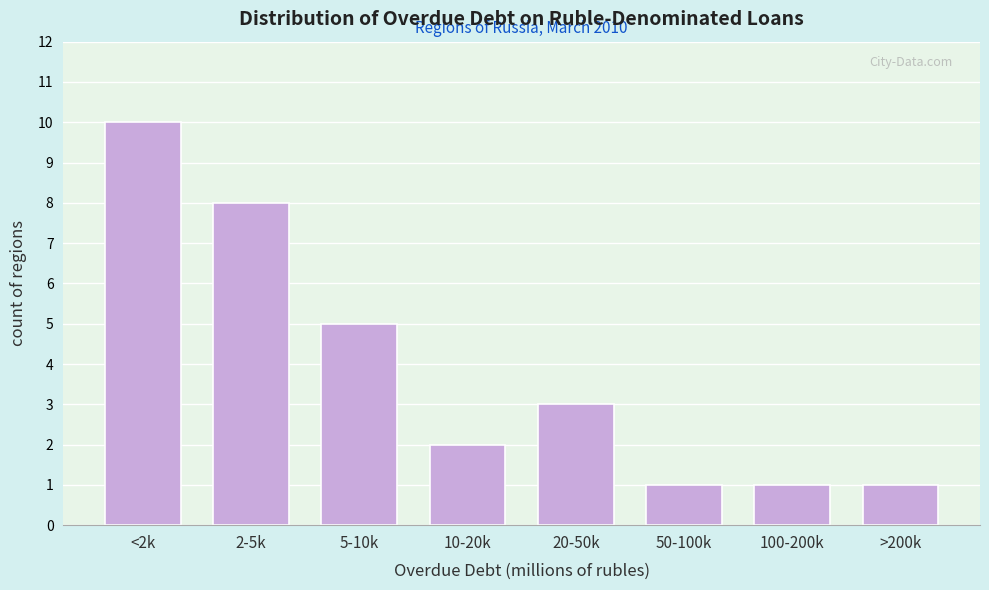

Reading right to left, extract all data points from this chart.

1	1	1	3	2	5	8	10